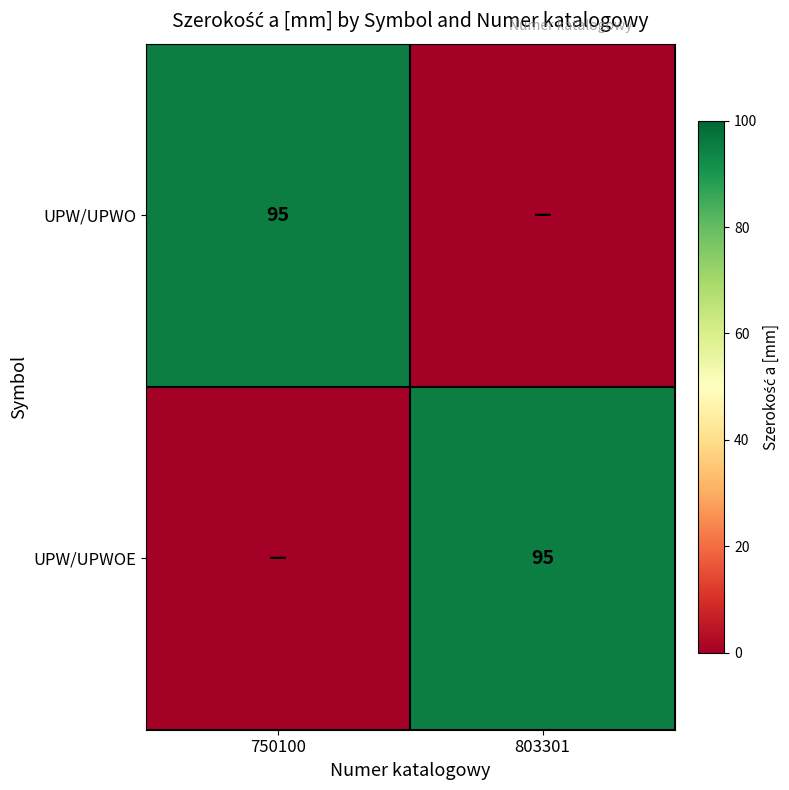

True or false: UPW/UPWO has a value of 130 at 750100.

False